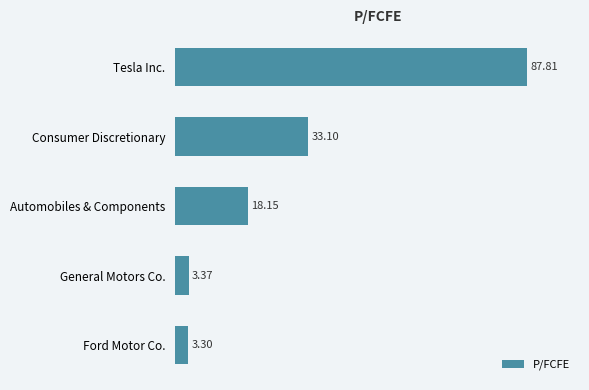

Approximately how many times larger is the value at Tesla Inc. compared to Ford Motor Co.?

26.6